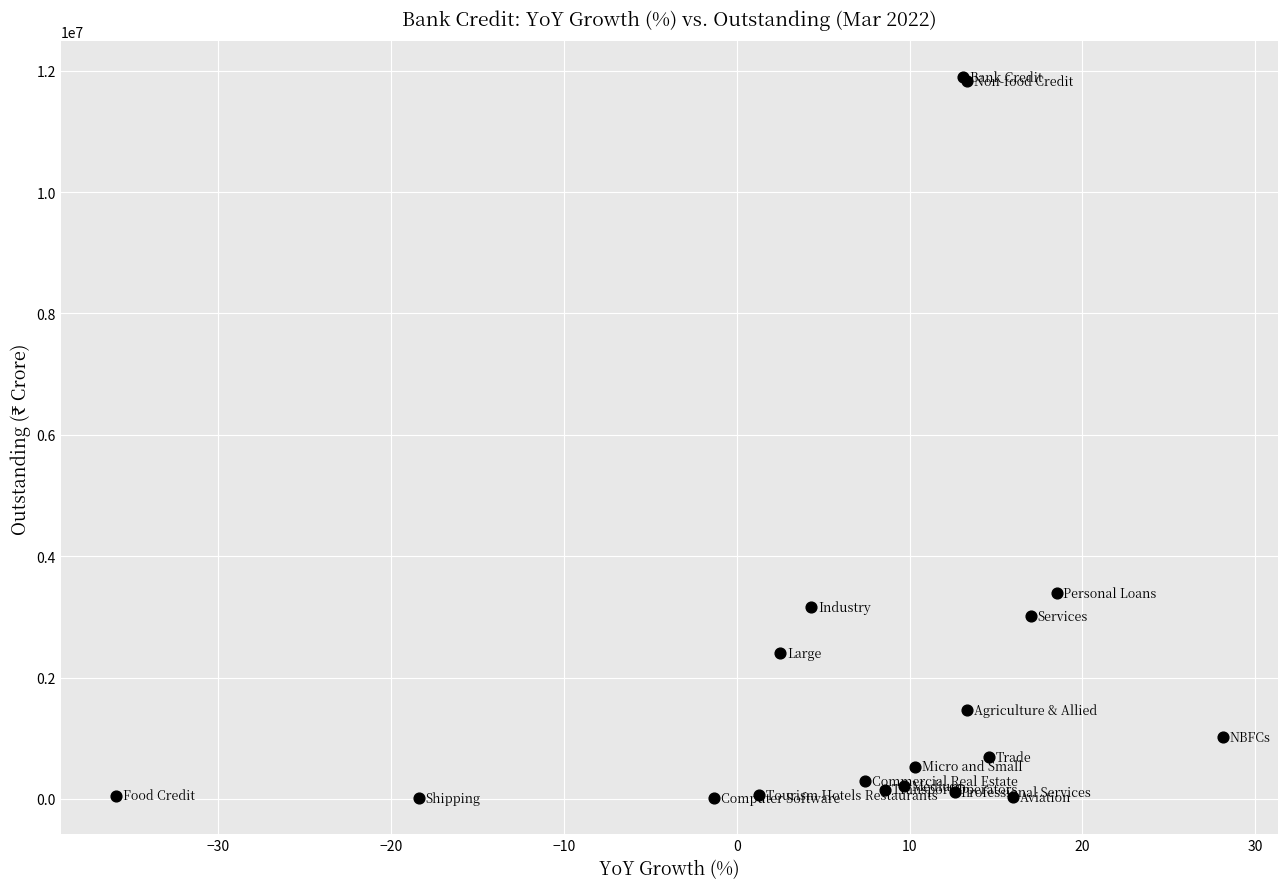

What Y value in the scatter plot is closest to 5949875?

3386982